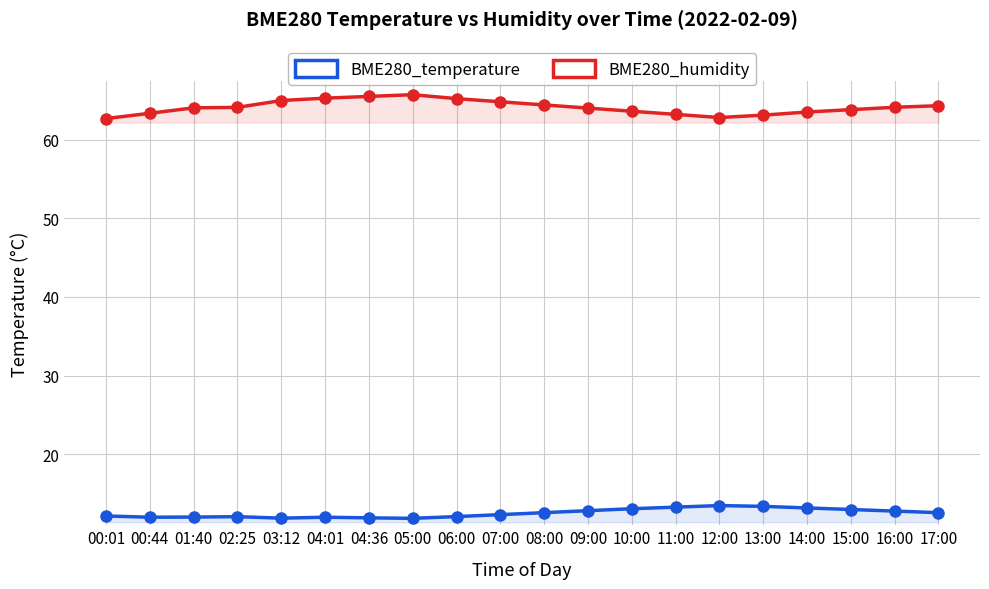

True or false: BME280_humidity and BME280_temperature cross at least once.

False